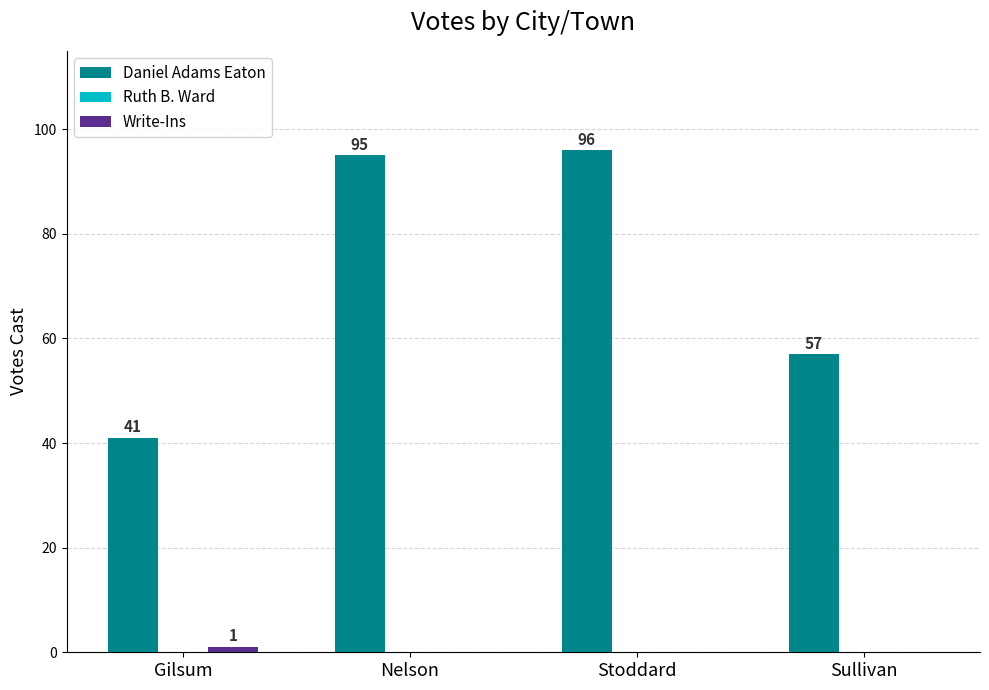

True or false: Daniel Adams Eaton has a value of 95 at Nelson.

True